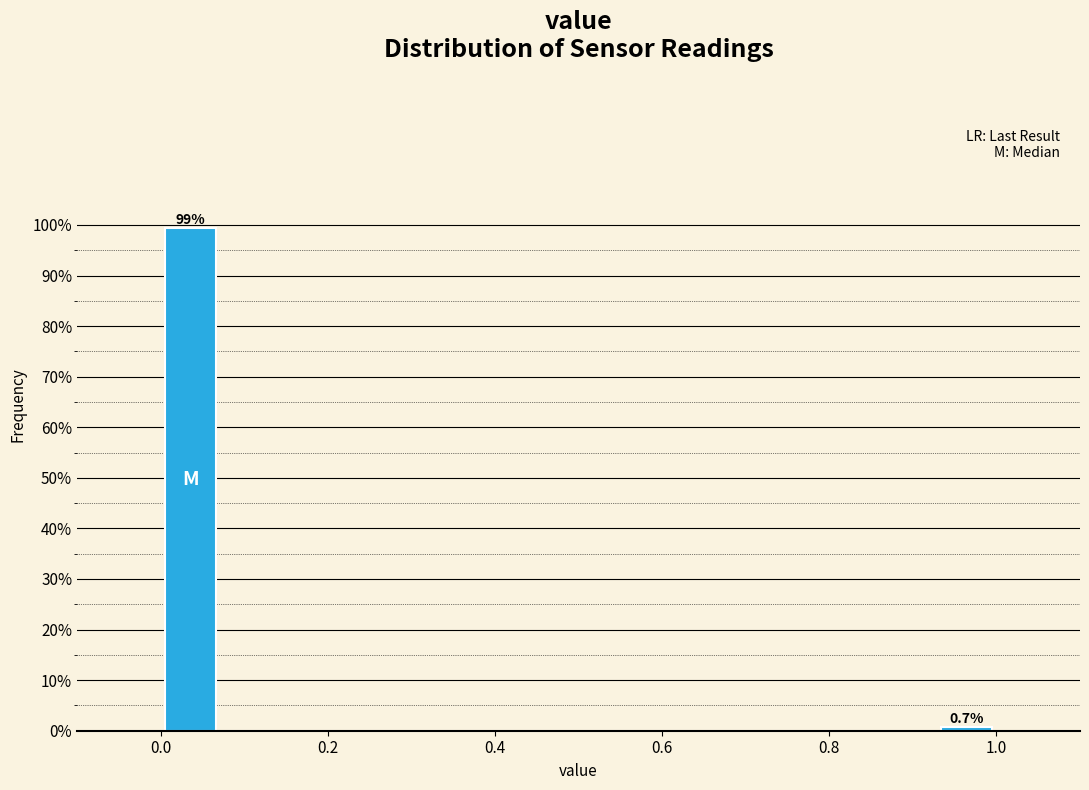

Read against the x-axis, roughly where is the centre of the tallest bar?

0.04